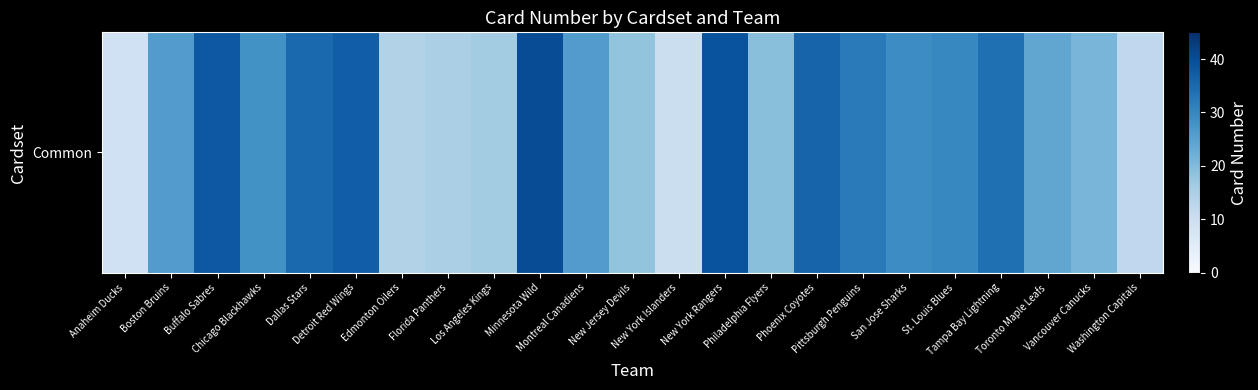

Where does the data first go above 26?

Buffalo Sabres